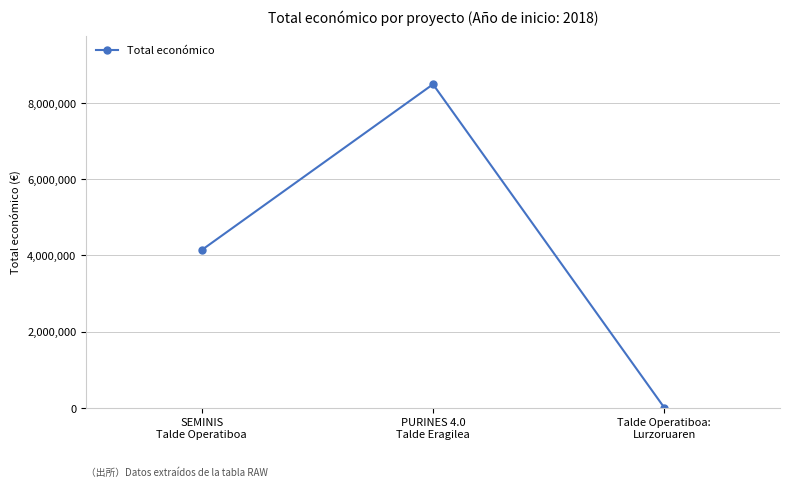

Count the number of categories in the chart.

3